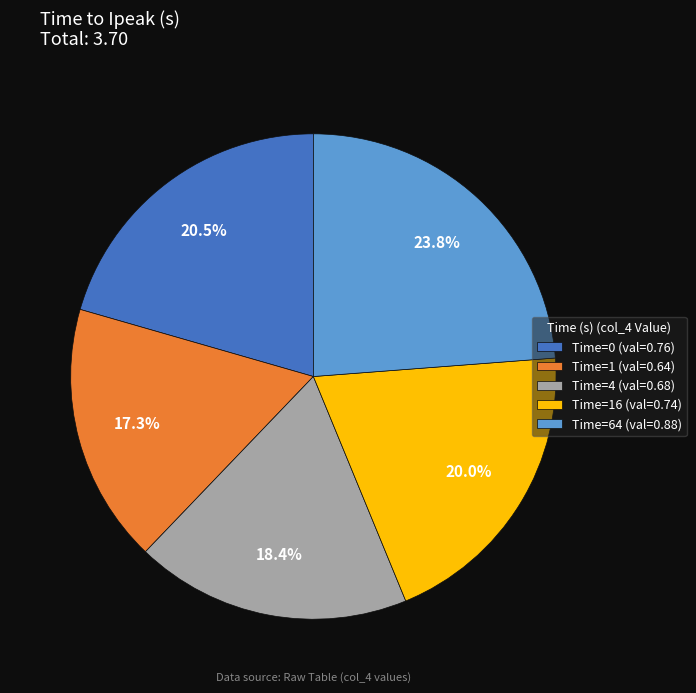

Which slice is the largest?

Time=64 (val=0.88)